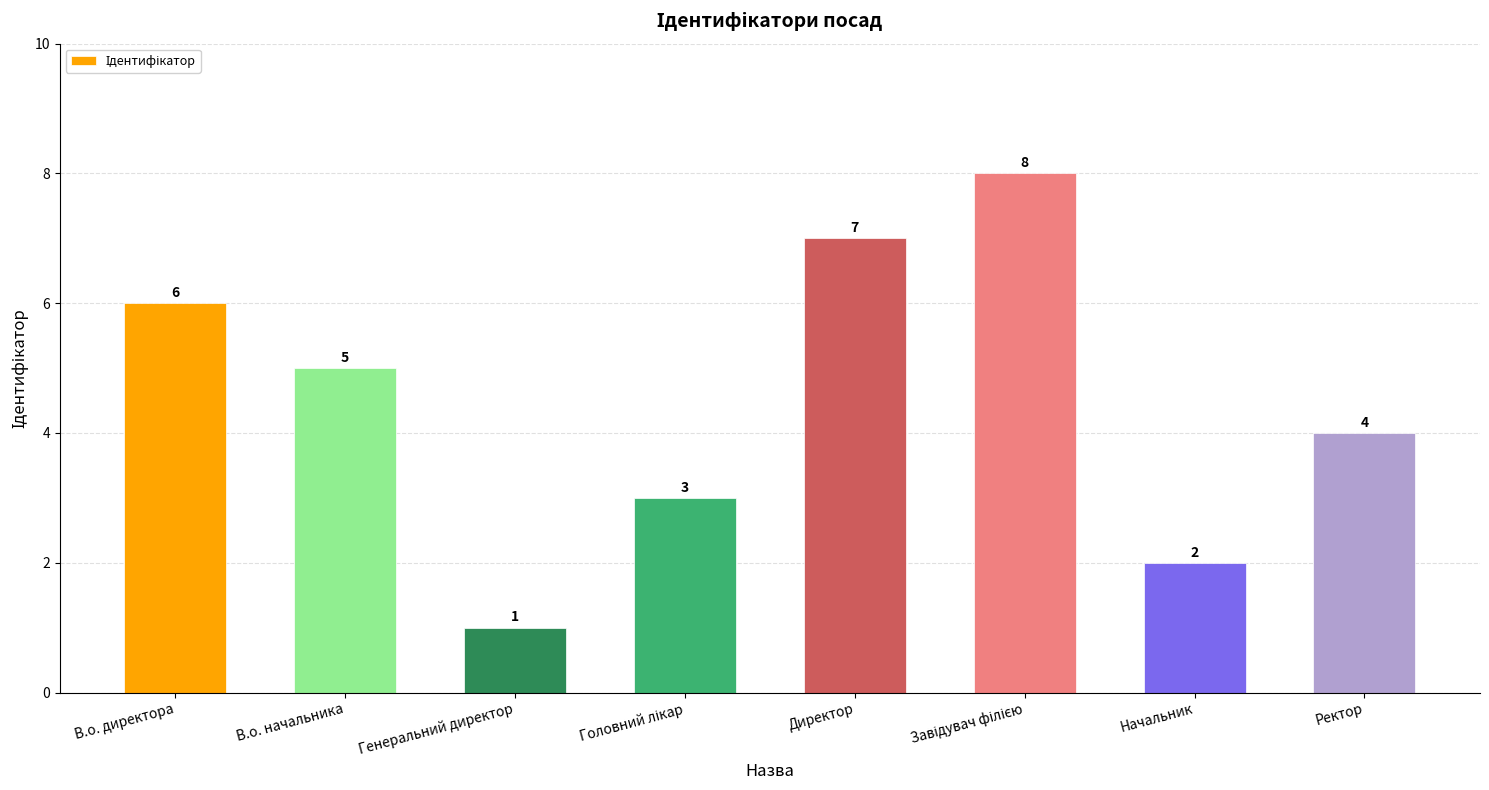

What is the ratio of the value at В.о. директора to the value at Начальник?

3.0